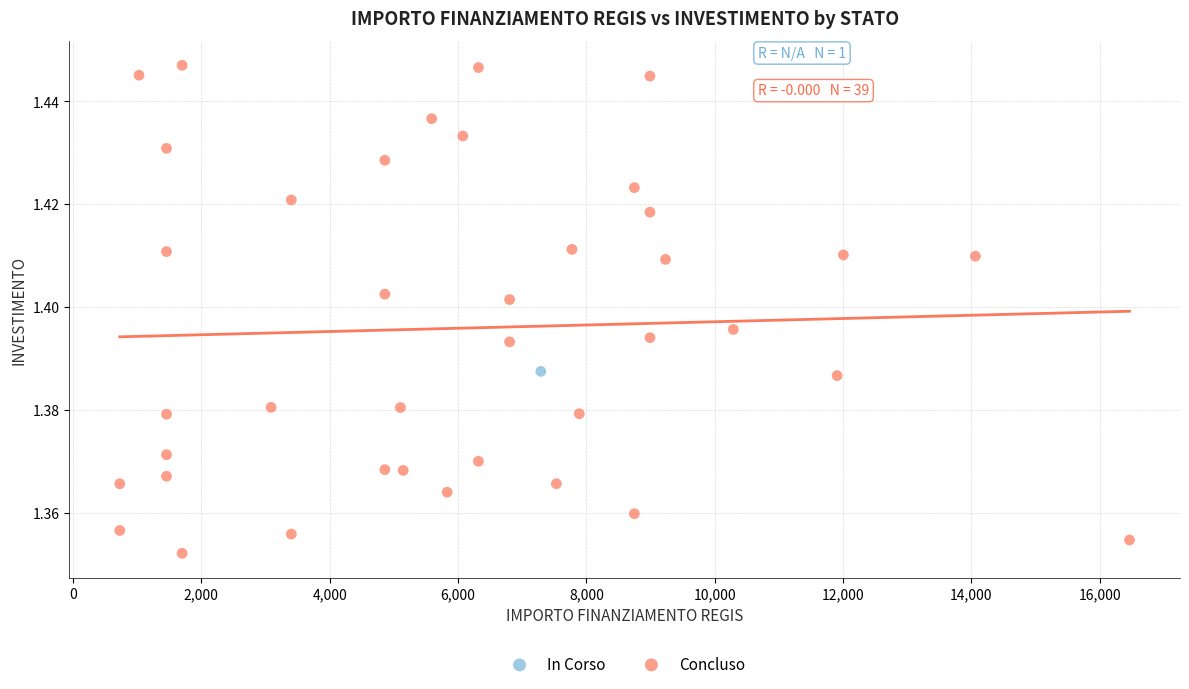

What are all the series names shown in the legend?

In Corso, Concluso